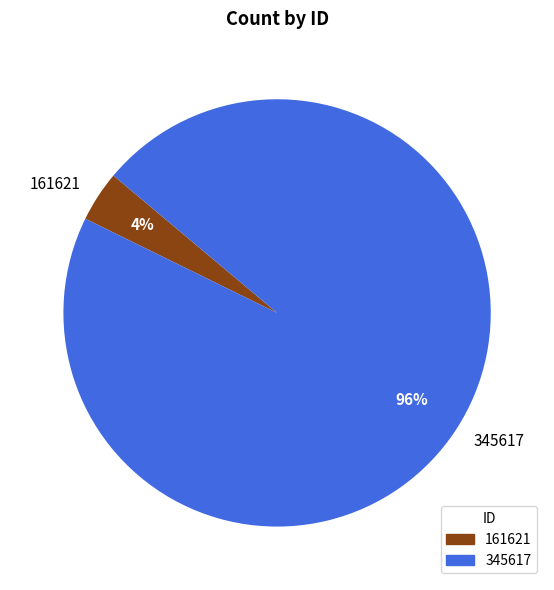

What percentage is the 345617 slice, to the nearest percent?

96%